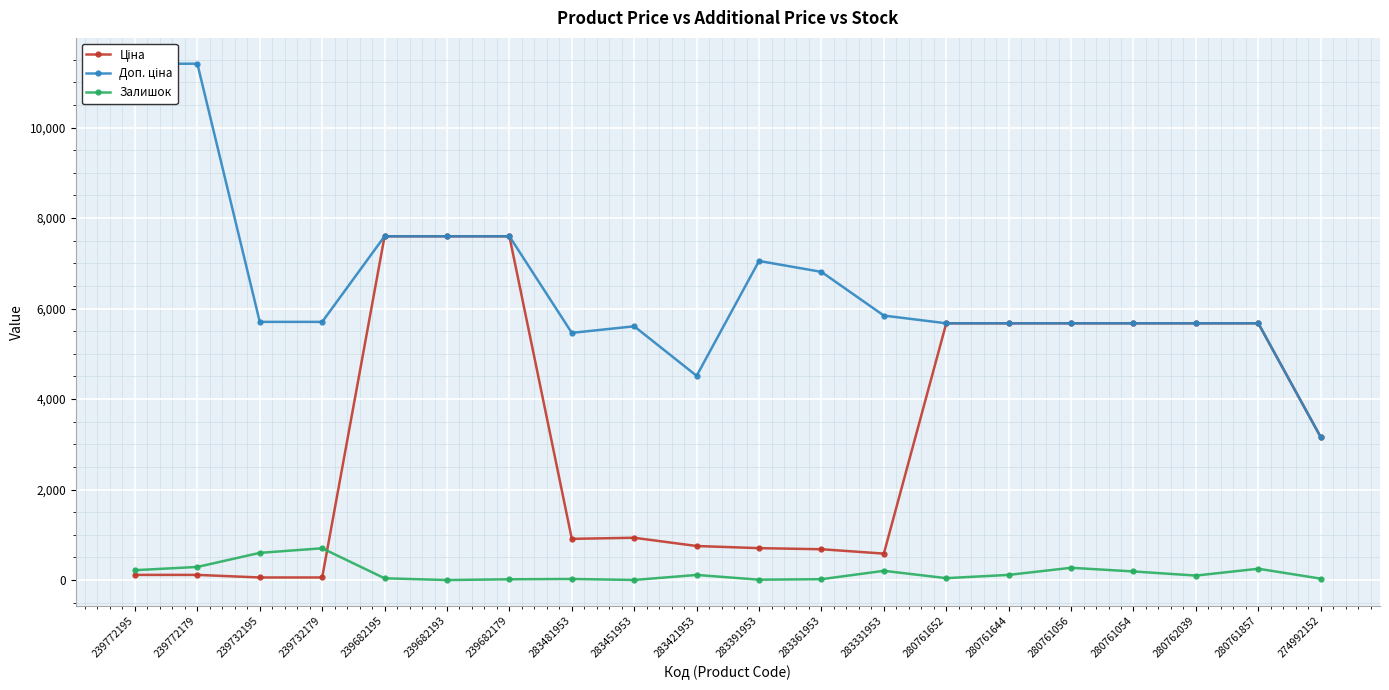

What is the difference between the second highest and second lowest values in the Доп. ціна series?

6896.7